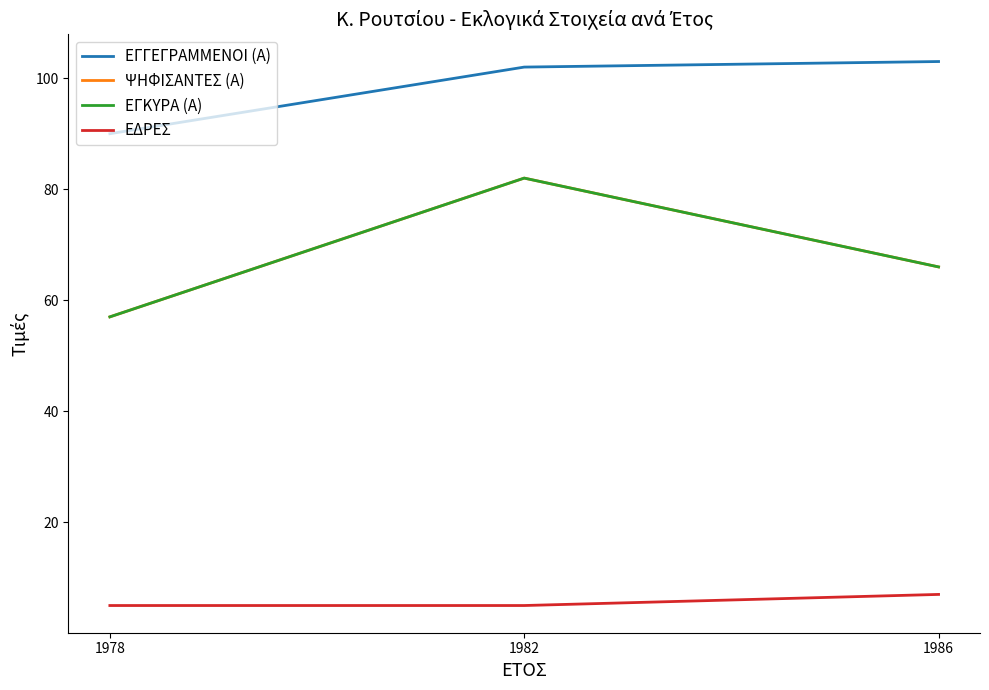

Reading left to right, extract all data points from this chart.

ΕΓΓΕΓΡΑΜΜΕΝΟΙ (Α): 90	102	103
ΨΗΦΙΣΑΝΤΕΣ (Α): 57	82	66
ΕΓΚΥΡΑ (Α): 57	82	66
ΕΔΡΕΣ: 5	5	7